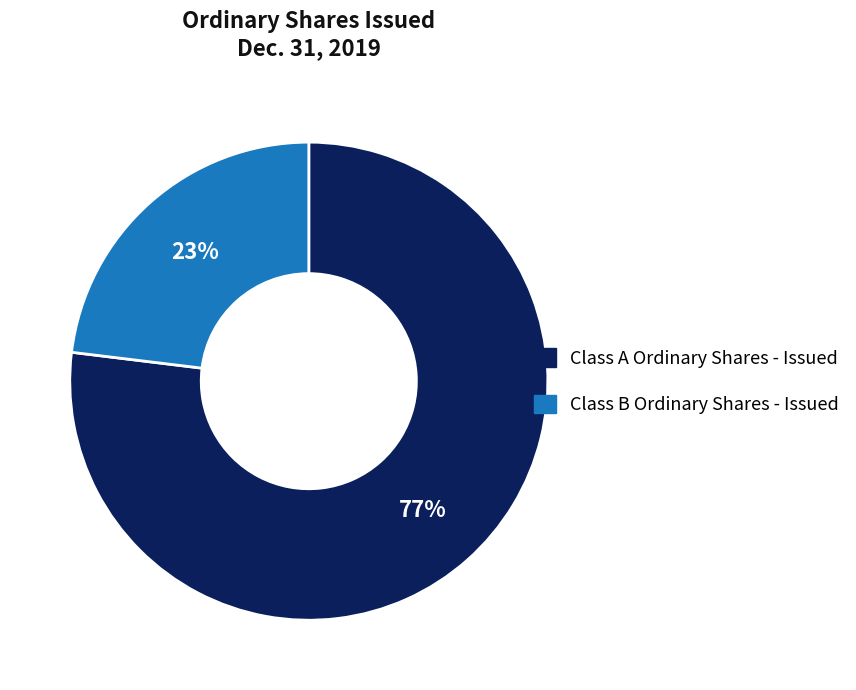

Is Class A Ordinary Shares - Issued the majority of the pie?

Yes